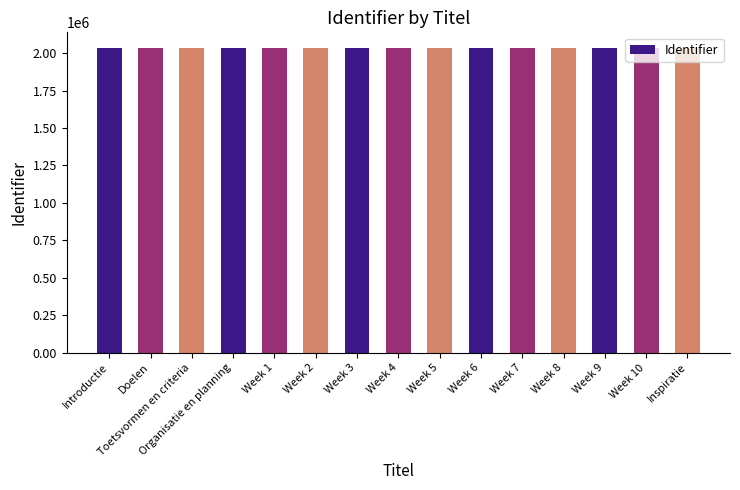

Approximately how many times larger is the value at Organisatie en planning compared to Doelen?

1.0